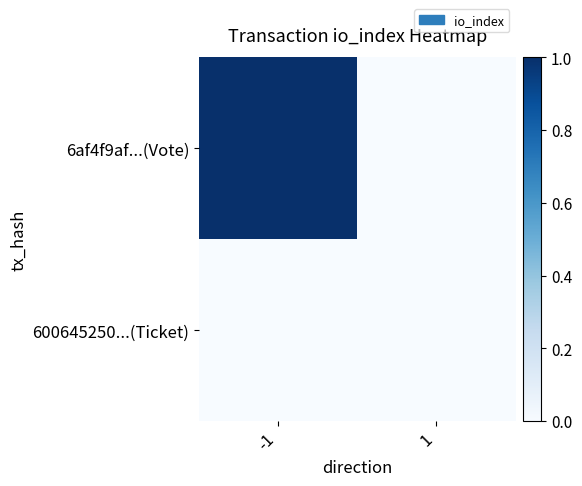

Which category has the lowest value across all series?

1